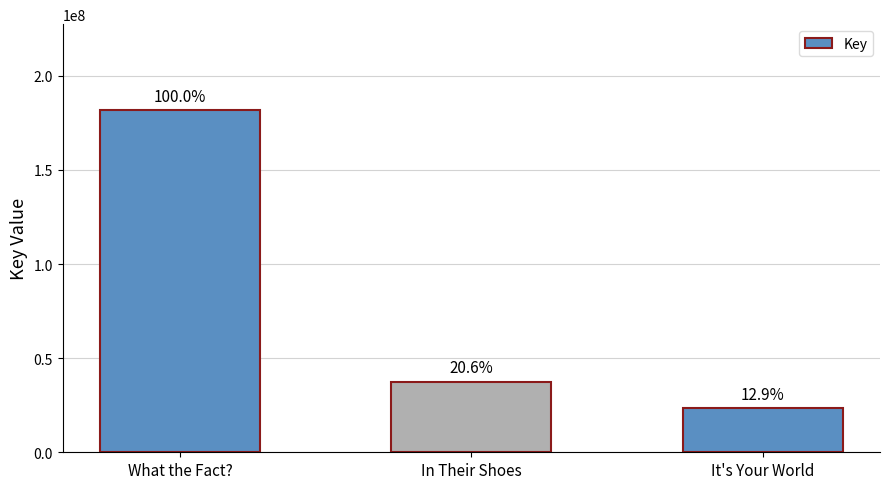

Which has a higher value, It's Your World or What the Fact??

What the Fact?